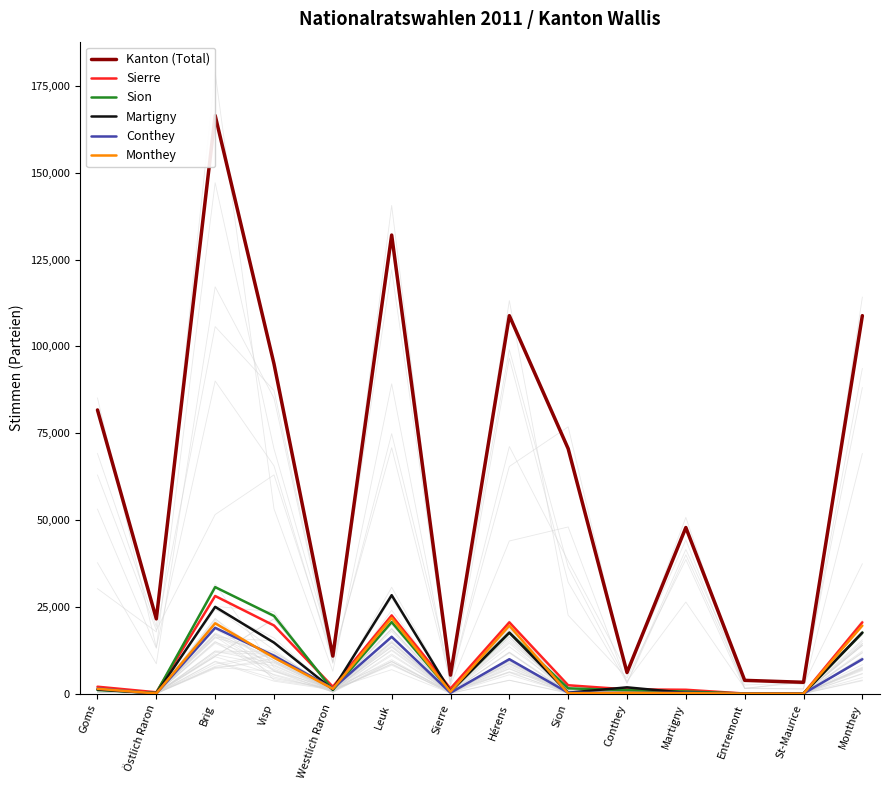

Is it true that Conthey equals 45 at Östlich Raron?

True